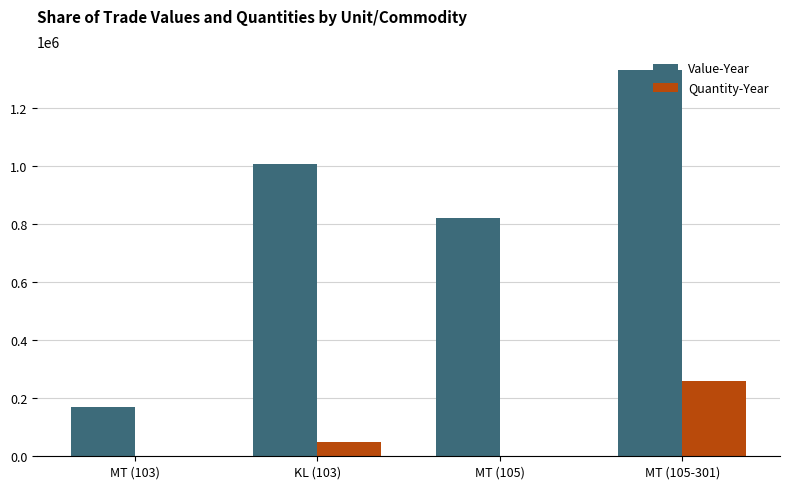

What is the average value of the Value-Year series?

832203